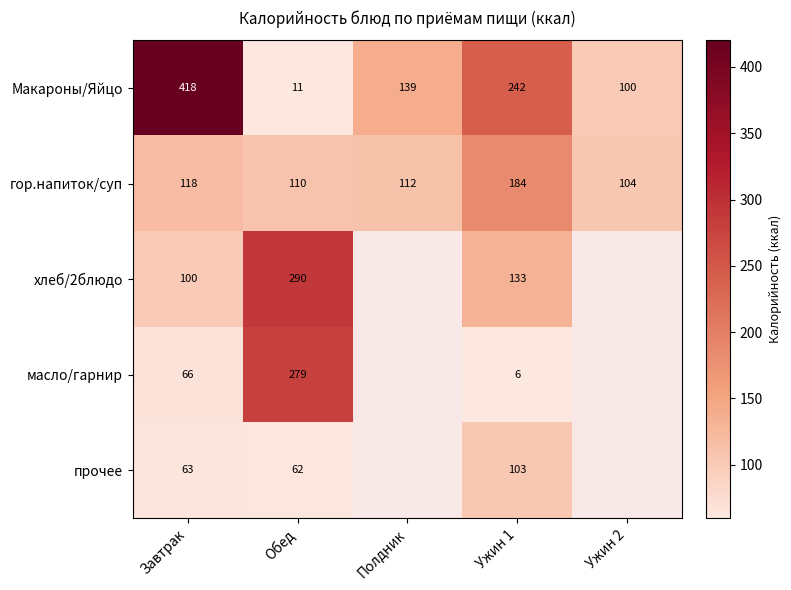

Which has a higher value, Завтрак or Ужин 1?

Завтрак